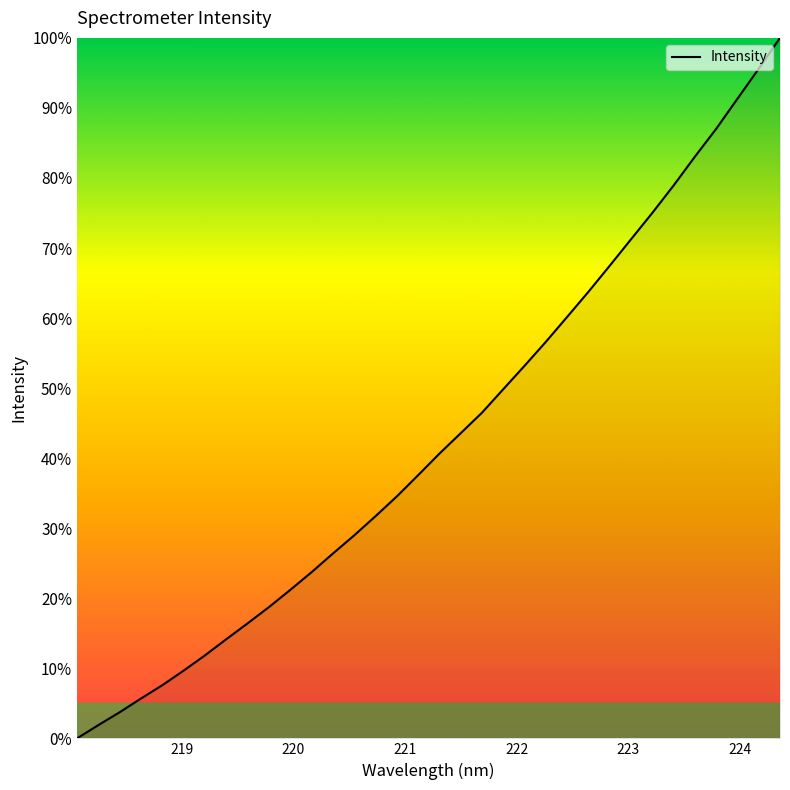

What is the greatest value displayed?

100.0